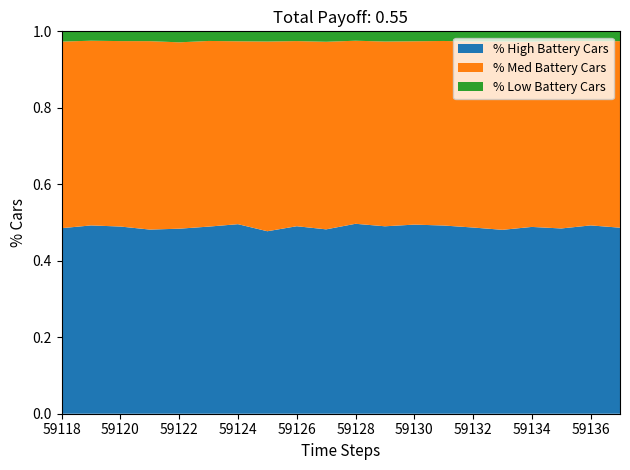

Reading left to right, extract all data points from this chart.

col_4: 59118=9921	59119=10090	59120=10032	59121=9854	59122=9878	59123=10011	59124=10157	59125=9747	59126=10040	59127=9881	59128=10152	59129=10026	59130=10114	59131=10081	59132=9949	59133=9839	59134=9993	59135=9928	59136=10097	59137=9967
col_5: 59118=9976	59119=9897	59120=9939	59121=10083	59122=9950	59123=9933	59124=9800	59125=10133	59126=9914	59127=10053	59128=9784	59129=9883	59130=9806	59131=9885	59132=9938	59133=10078	59134=9912	59135=10058	59136=9881	59137=9993
col_6: 59118=548	59119=503	59120=523	59121=525	59122=587	59123=515	59124=533	59125=544	59126=522	59127=559	59128=502	59129=545	59130=531	59131=516	59132=545	59133=541	59134=551	59135=506	59136=525	59137=527